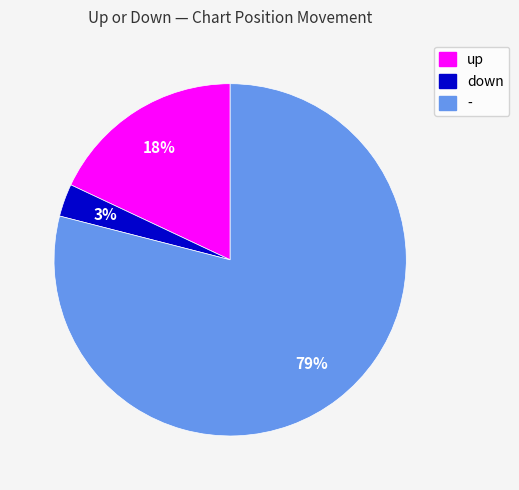

To the nearest percent, what is the difference between the largest and smallest slice percentages?

76%